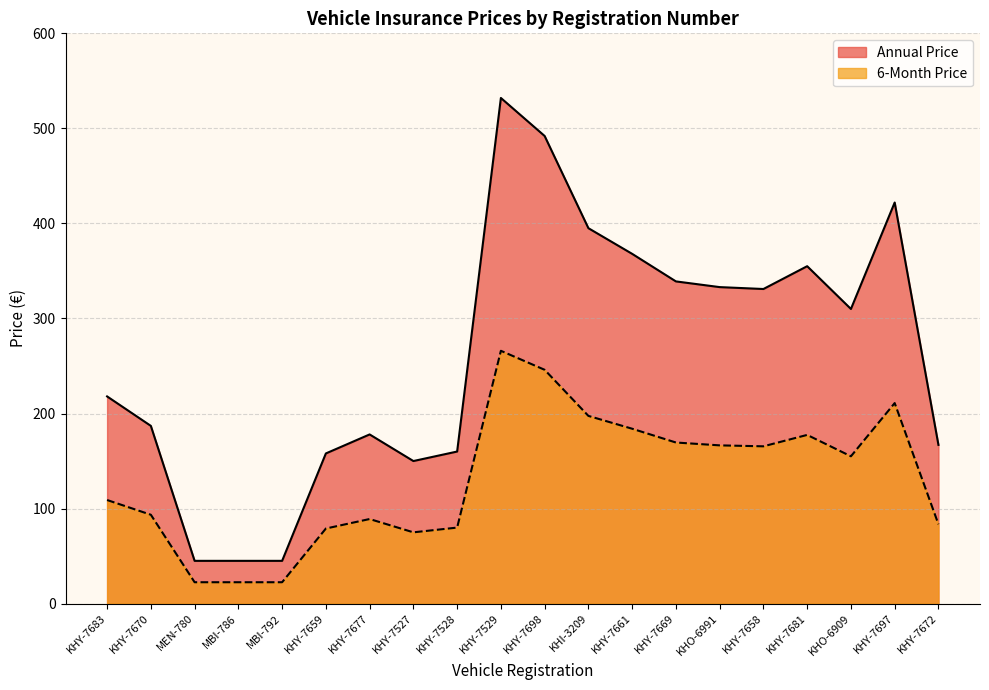

What is the greatest value displayed?

532.0